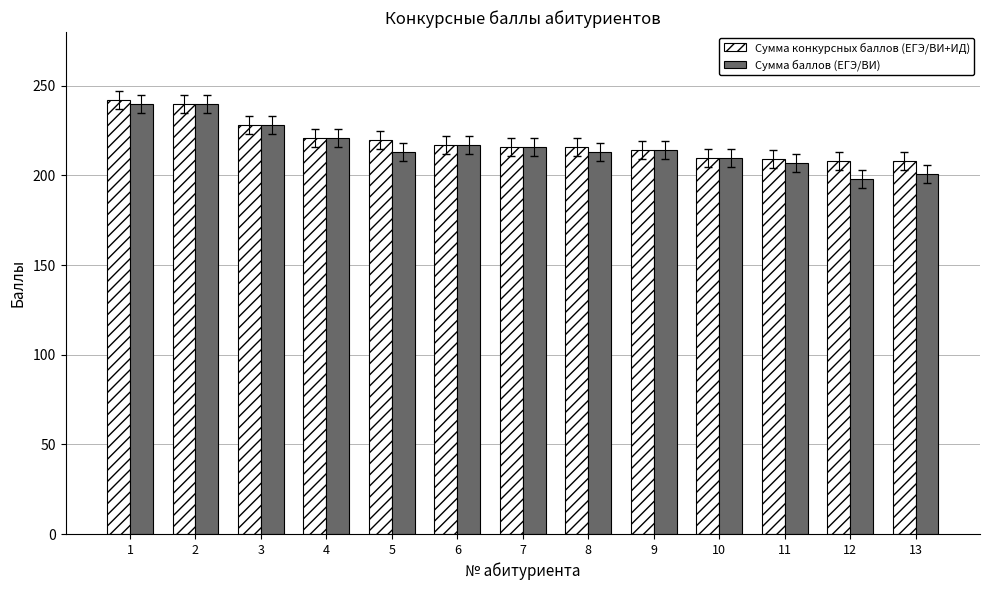

List the series in order of their overall mean, highest first.

Сумма конкурсных баллов (ЕГЭ/ВИ+ИД), Сумма баллов (ЕГЭ/ВИ)